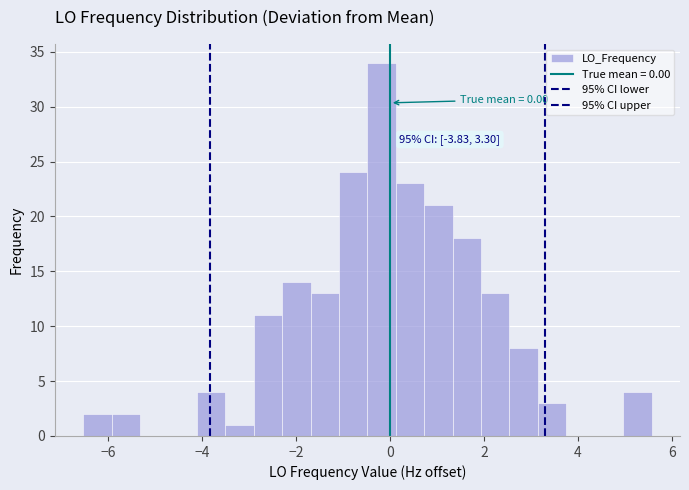

Around what value on the x-axis is the tallest bar? Give the approximate position of its centre, as read against the axis.

-0.2